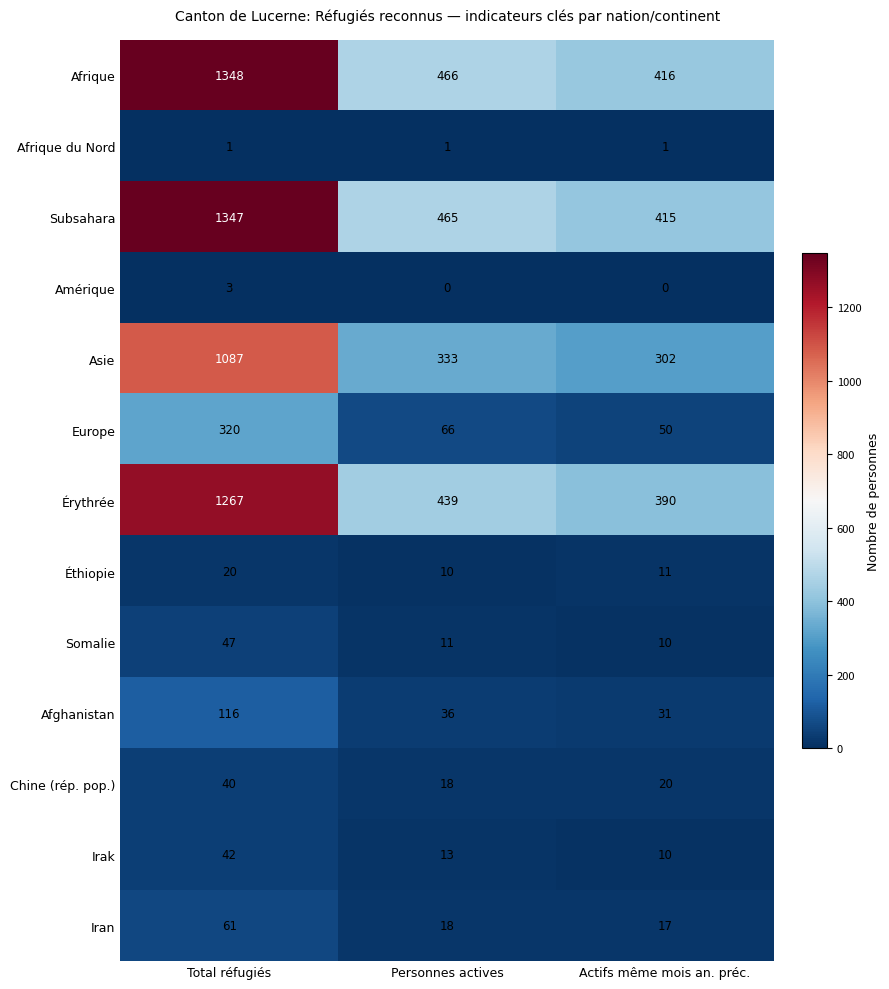

How many series are shown in this chart?

13